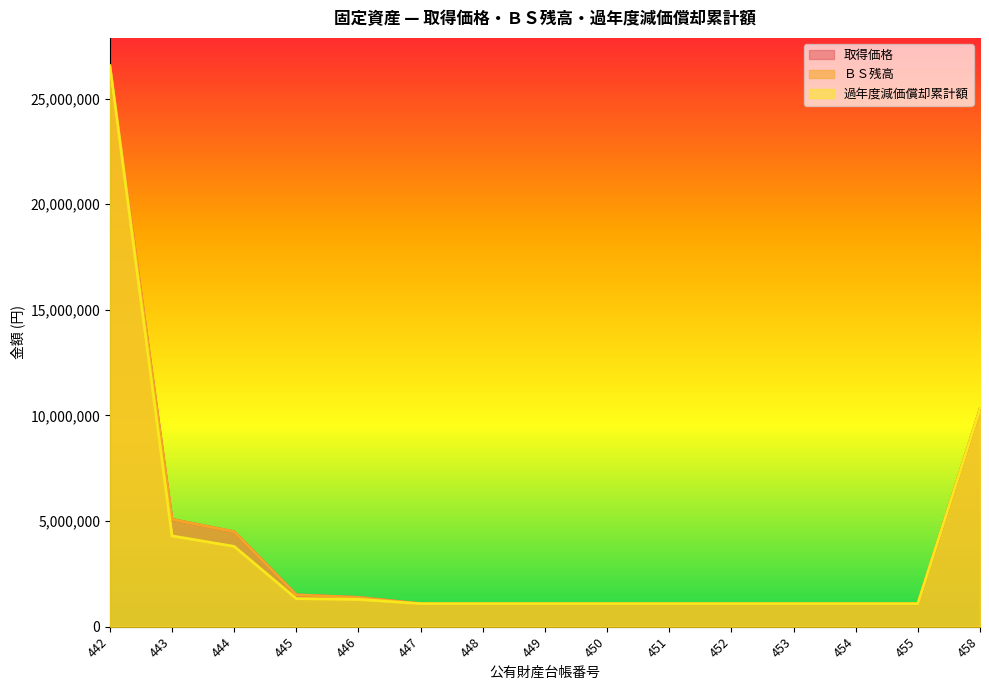

What is the sum of all 取得価格 values?

59127950